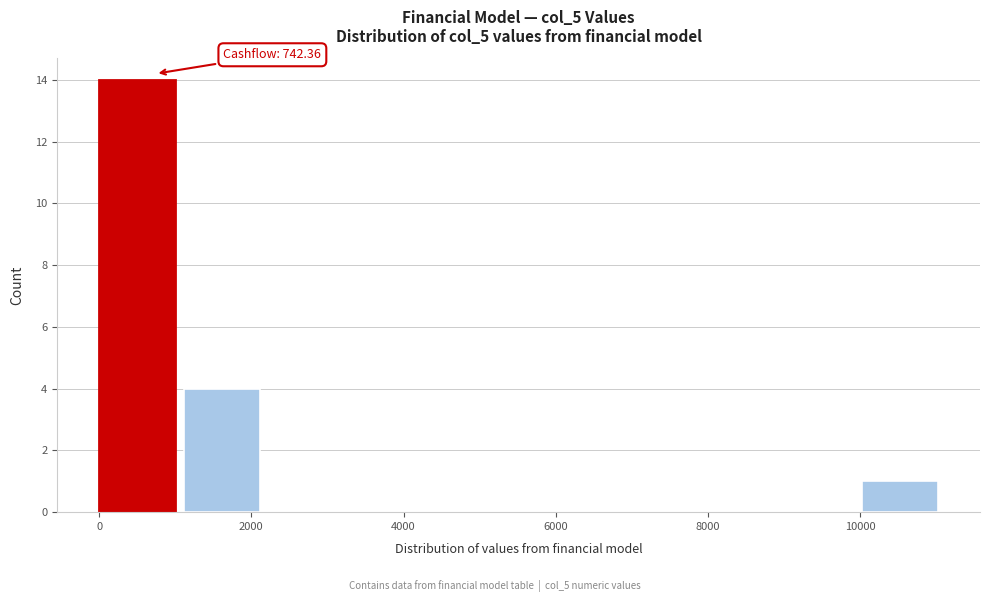

Over which range of the x-axis is the bar tallest?

0 to 1200